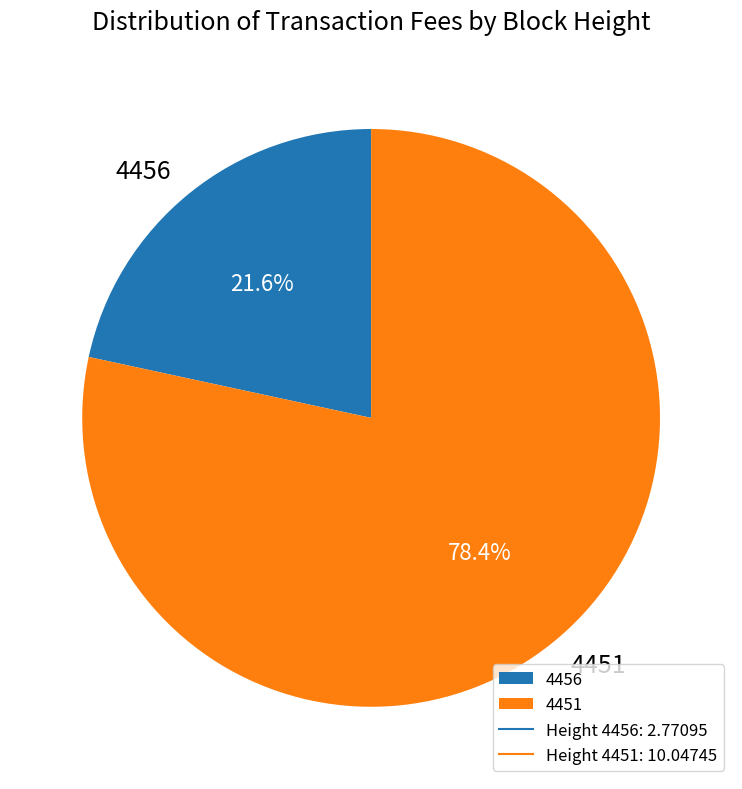

Rank the categories by value from lowest to highest.

4456, 4451